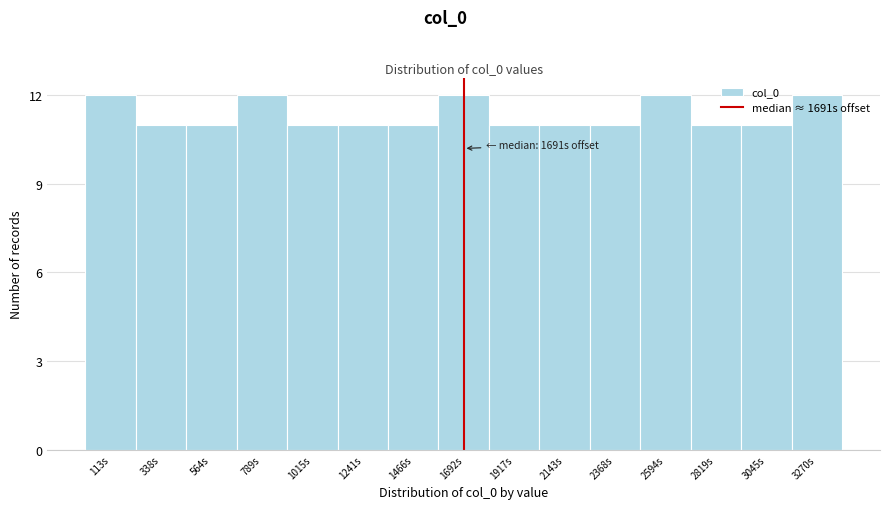

Between 3045s and 1692s, which is larger?

1692s